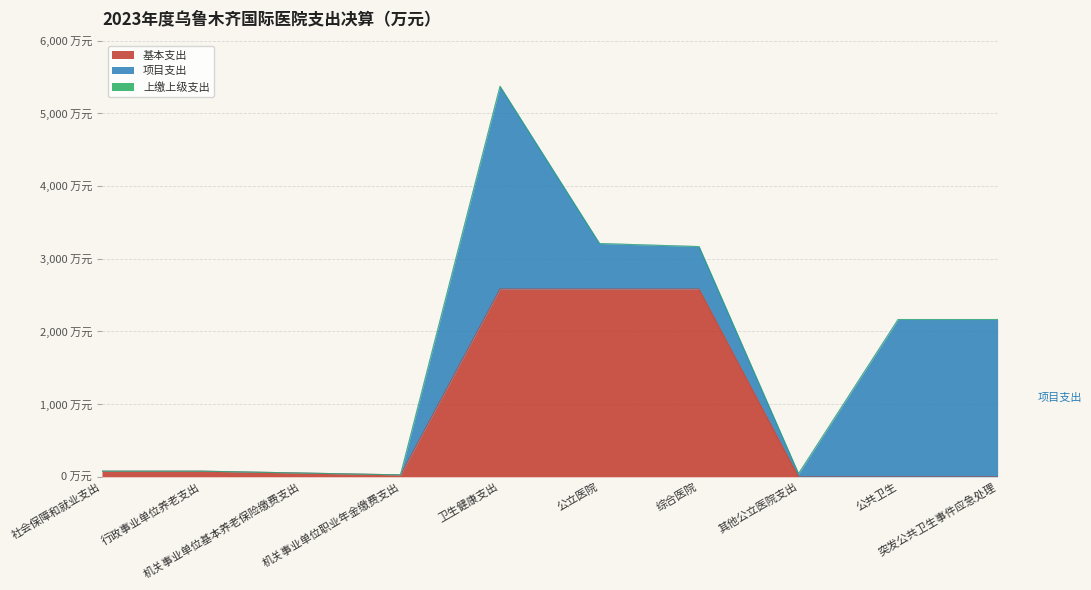

At how many categories does at least one series exceed 2738?

1